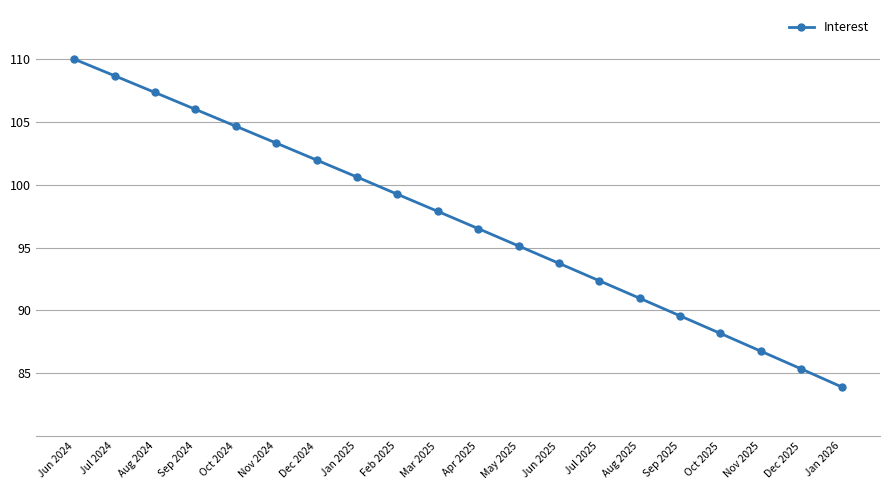

How many lines are shown in the chart?

1